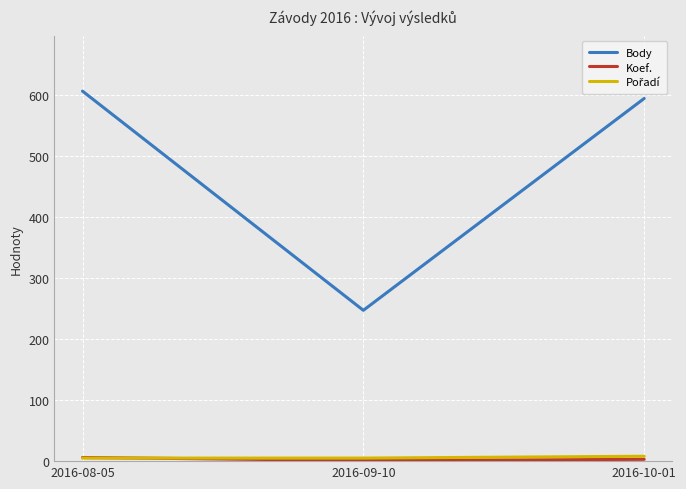

Between 2016-08-05 and 2016-09-10, which series saw the biggest shift?

Body